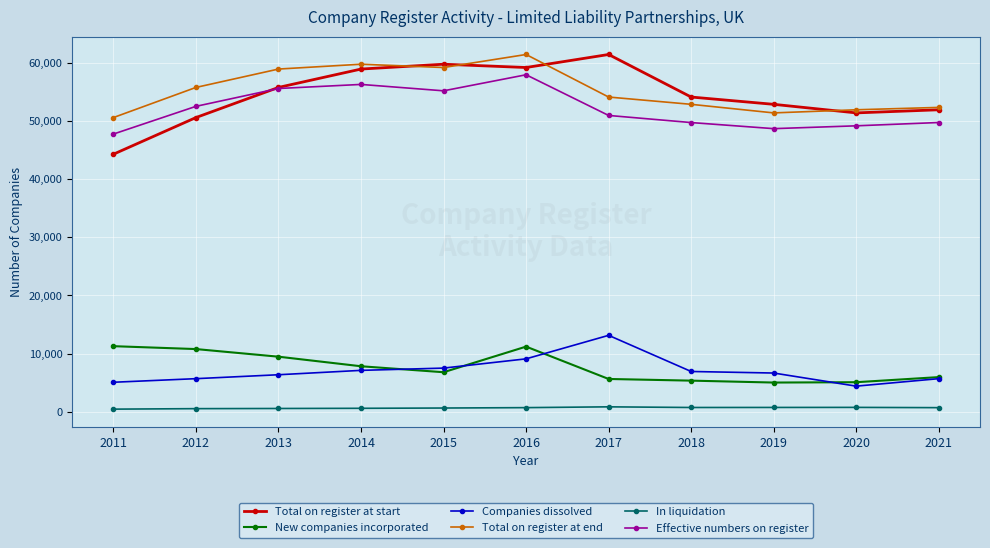

Does the chart display data point markers on the line(s)?

Yes